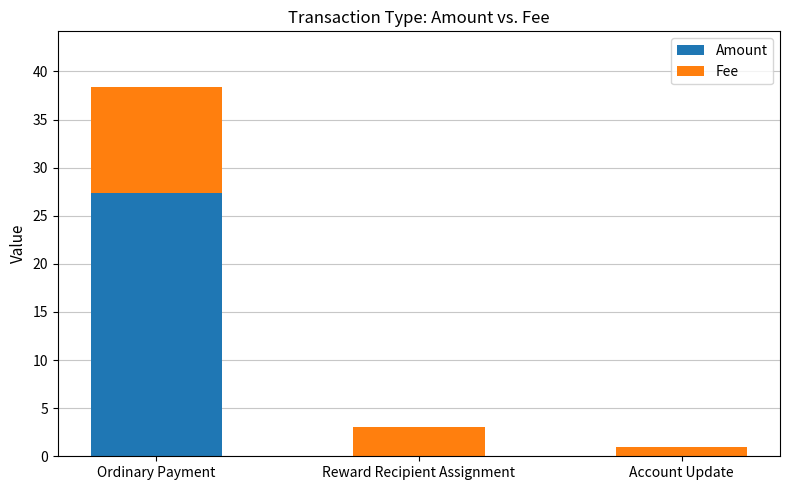

At which category is the sum across all series the highest?

Ordinary Payment